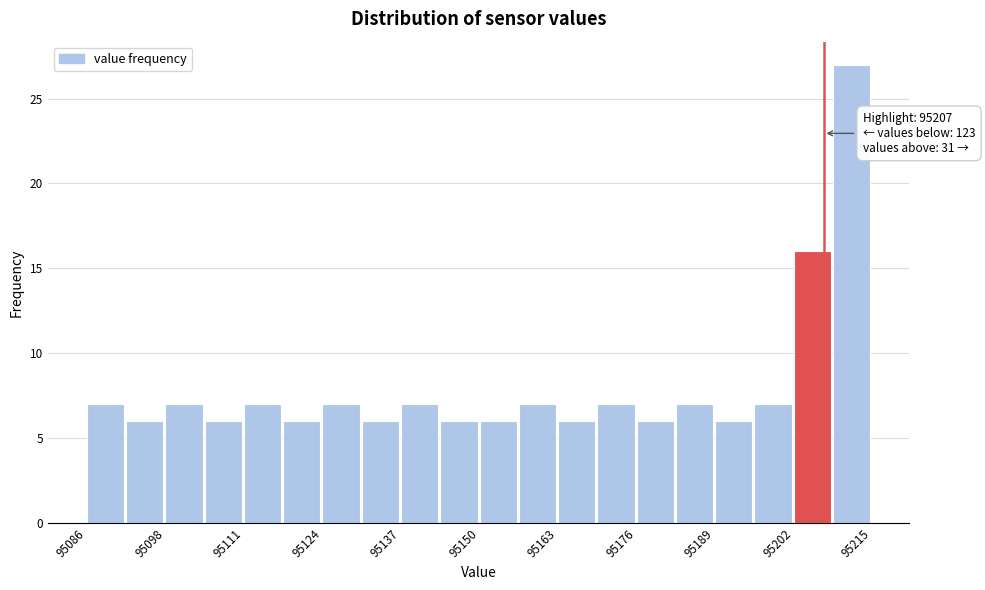

Read against the x-axis, roughly where is the centre of the tallest bar?

95212